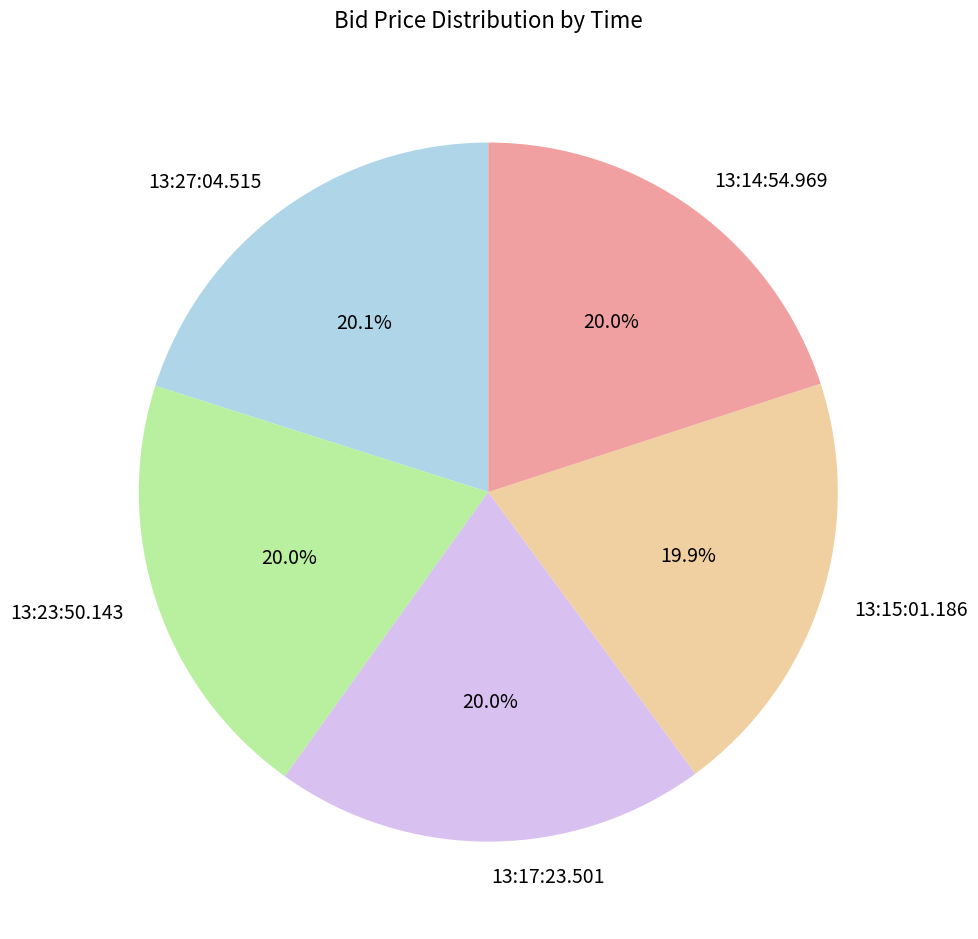

Do 13:14:54.969 and 13:23:50.143 together represent more than half of the pie?

No